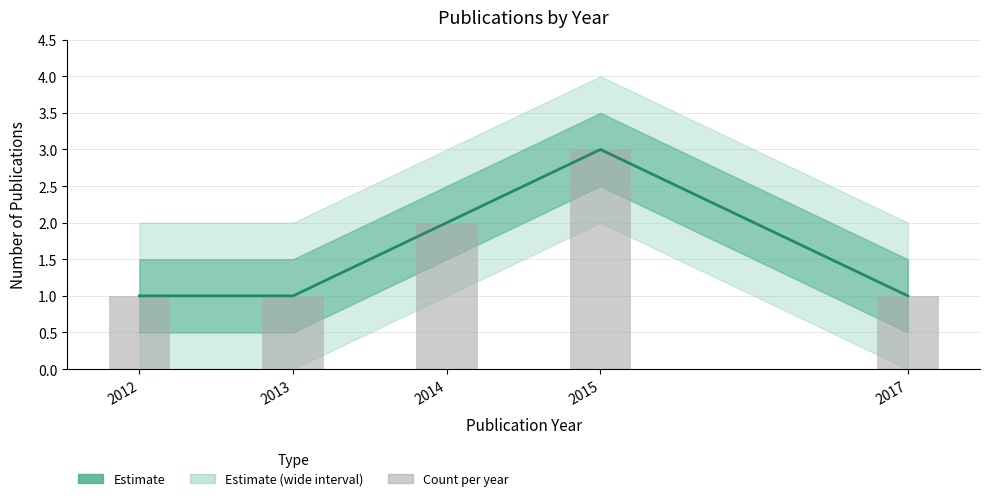

What is the value of the Estimate bar at the 1st from the left?

1